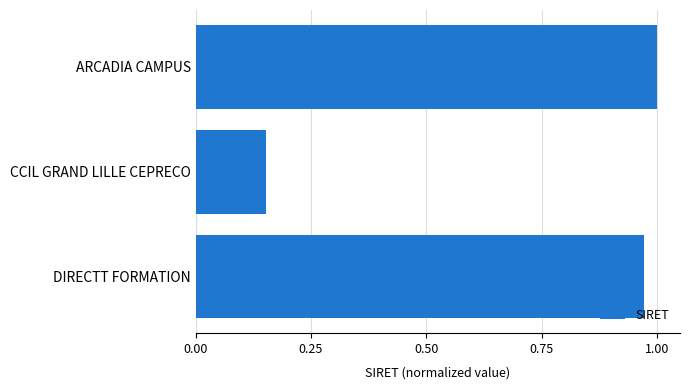

Which label corresponds to the smallest value in the chart?

CCIL GRAND LILLE CEPRECO